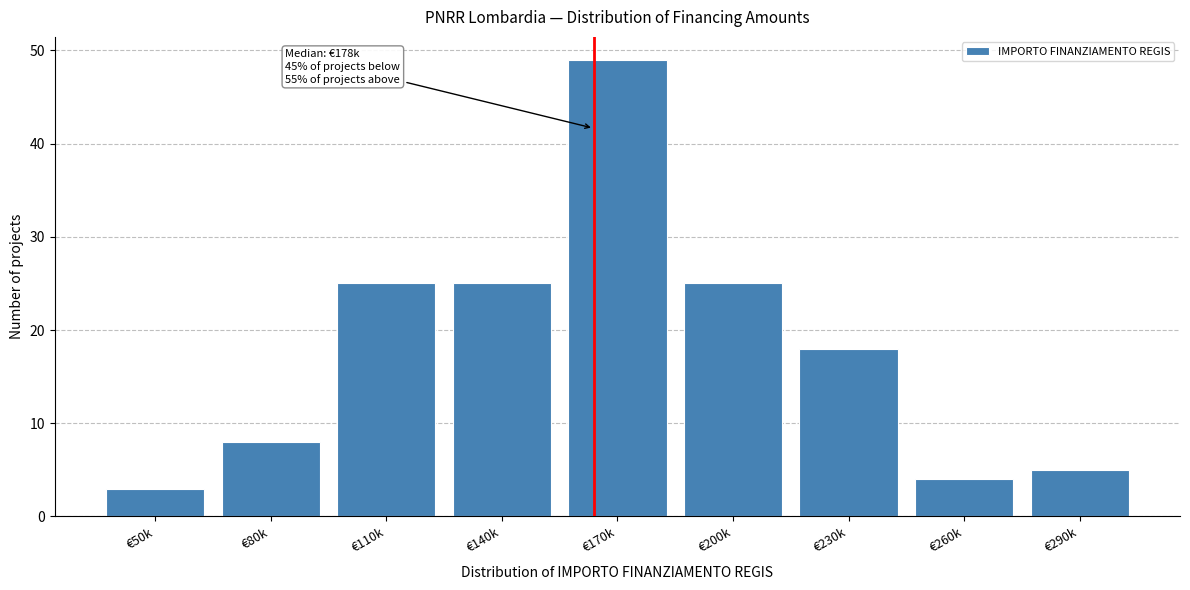

Reading left to right, extract all data points from this chart.

3	8	25	25	49	25	18	4	5